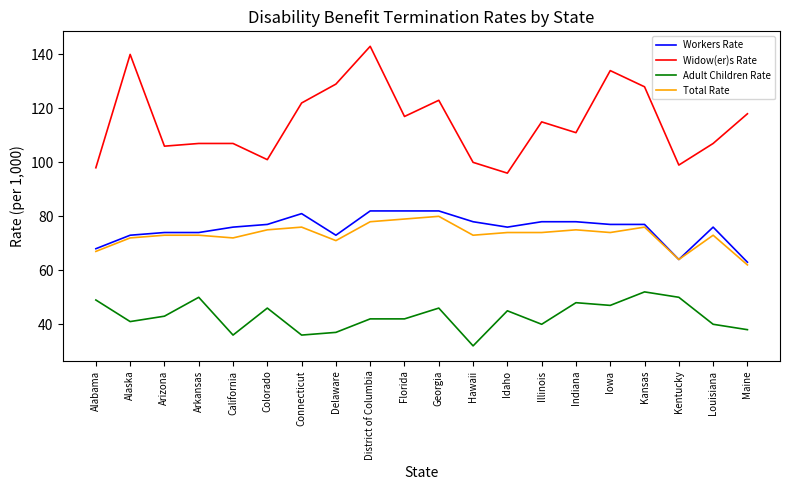

Reading left to right, extract all data points from this chart.

Workers Rate: Alabama=68	Alaska=73	Arizona=74	Arkansas=74	California=76	Colorado=77	Connecticut=81	Delaware=73	District of Columbia=82	Florida=82	Georgia=82	Hawaii=78	Idaho=76	Illinois=78	Indiana=78	Iowa=77	Kansas=77	Kentucky=64	Louisiana=76	Maine=63
Widow(er)s Rate: Alabama=98	Alaska=140	Arizona=106	Arkansas=107	California=107	Colorado=101	Connecticut=122	Delaware=129	District of Columbia=143	Florida=117	Georgia=123	Hawaii=100	Idaho=96	Illinois=115	Indiana=111	Iowa=134	Kansas=128	Kentucky=99	Louisiana=107	Maine=118
Adult Children Rate: Alabama=49	Alaska=41	Arizona=43	Arkansas=50	California=36	Colorado=46	Connecticut=36	Delaware=37	District of Columbia=42	Florida=42	Georgia=46	Hawaii=32	Idaho=45	Illinois=40	Indiana=48	Iowa=47	Kansas=52	Kentucky=50	Louisiana=40	Maine=38
Total Rate: Alabama=67	Alaska=72	Arizona=73	Arkansas=73	California=72	Colorado=75	Connecticut=76	Delaware=71	District of Columbia=78	Florida=79	Georgia=80	Hawaii=73	Idaho=74	Illinois=74	Indiana=75	Iowa=74	Kansas=76	Kentucky=64	Louisiana=73	Maine=62